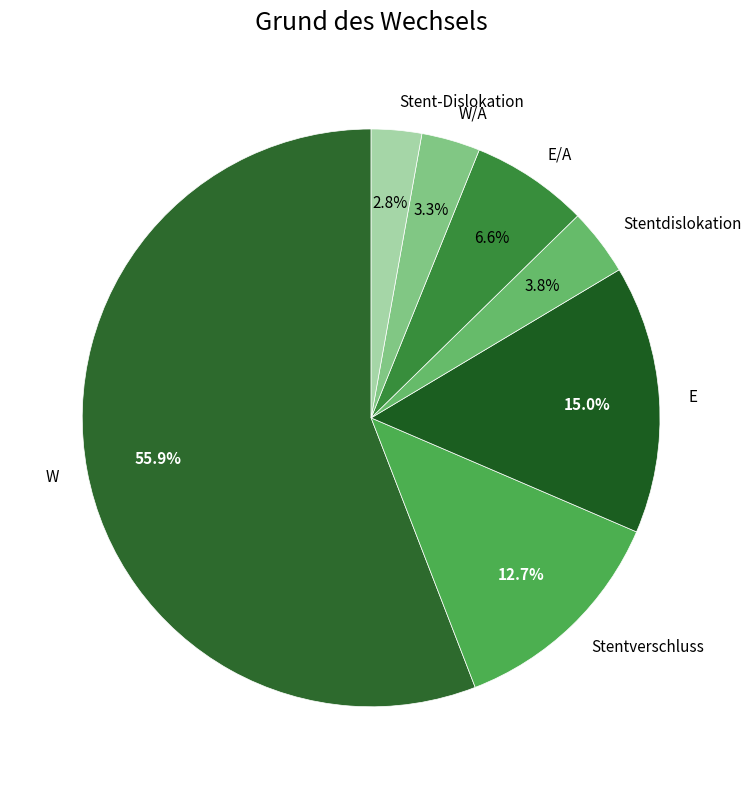

Which category has the biggest portion of the pie?

W